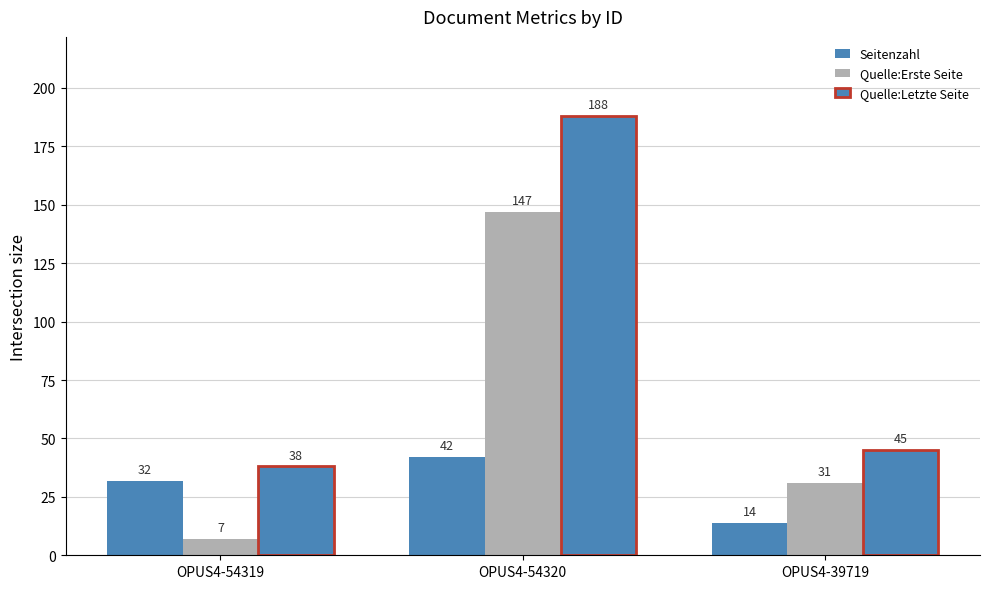

Reading right to left, what are all the values shown in this chart?

Seitenzahl: OPUS4-39719=14	OPUS4-54320=42	OPUS4-54319=32
Quelle:Erste Seite: OPUS4-39719=31	OPUS4-54320=147	OPUS4-54319=7
Quelle:Letzte Seite: OPUS4-39719=45	OPUS4-54320=188	OPUS4-54319=38